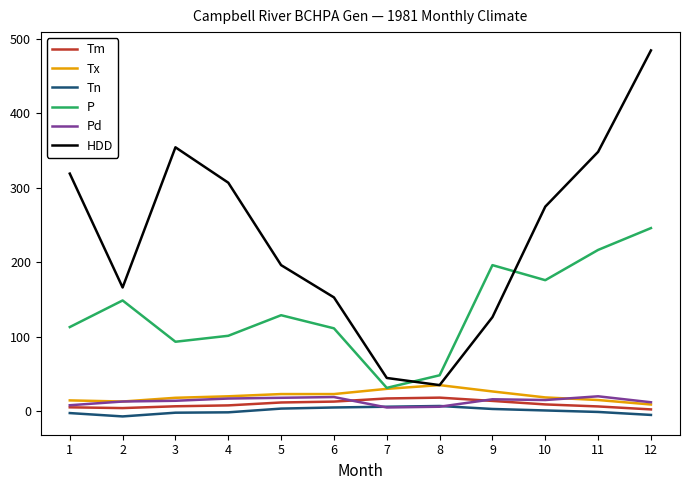

What is the sum of all Tx values?

245.5